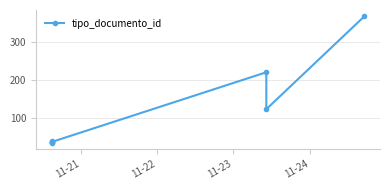

Which label corresponds to the smallest value in the chart?

11-21